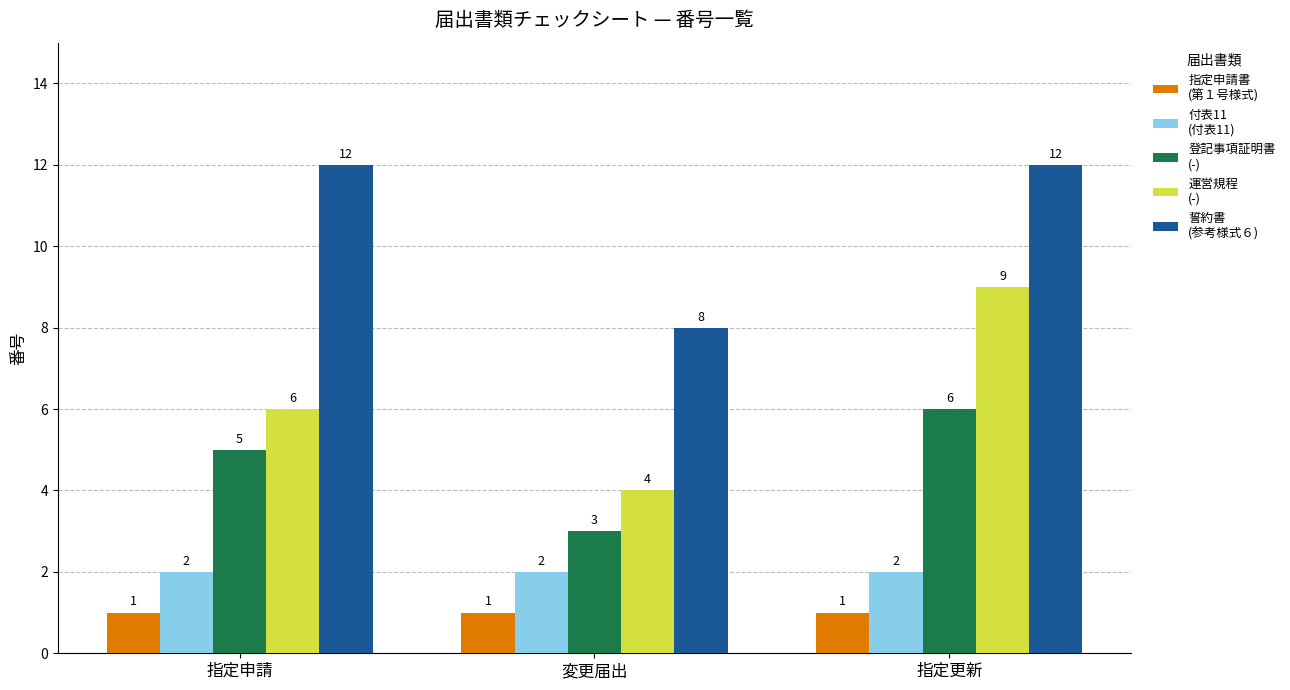

How many series are shown in this chart?

5